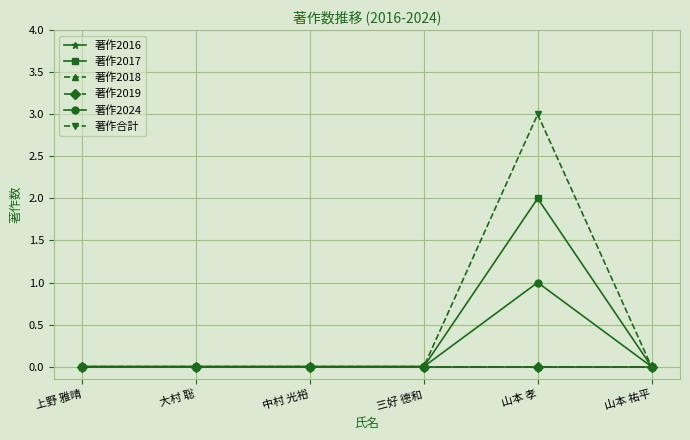

Rank the series at 山本 祐平 from lowest to highest value.

著作2016, 著作2017, 著作2018, 著作2019, 著作2024, 著作合計